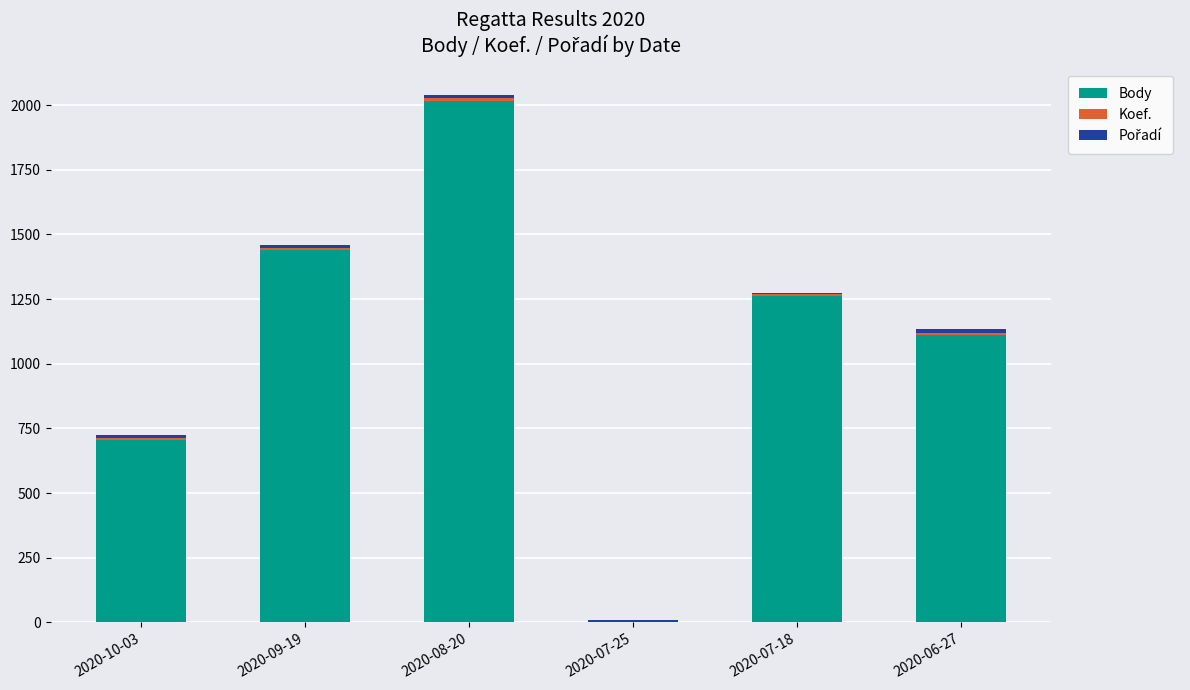

What is the sum of all Body values?

6536